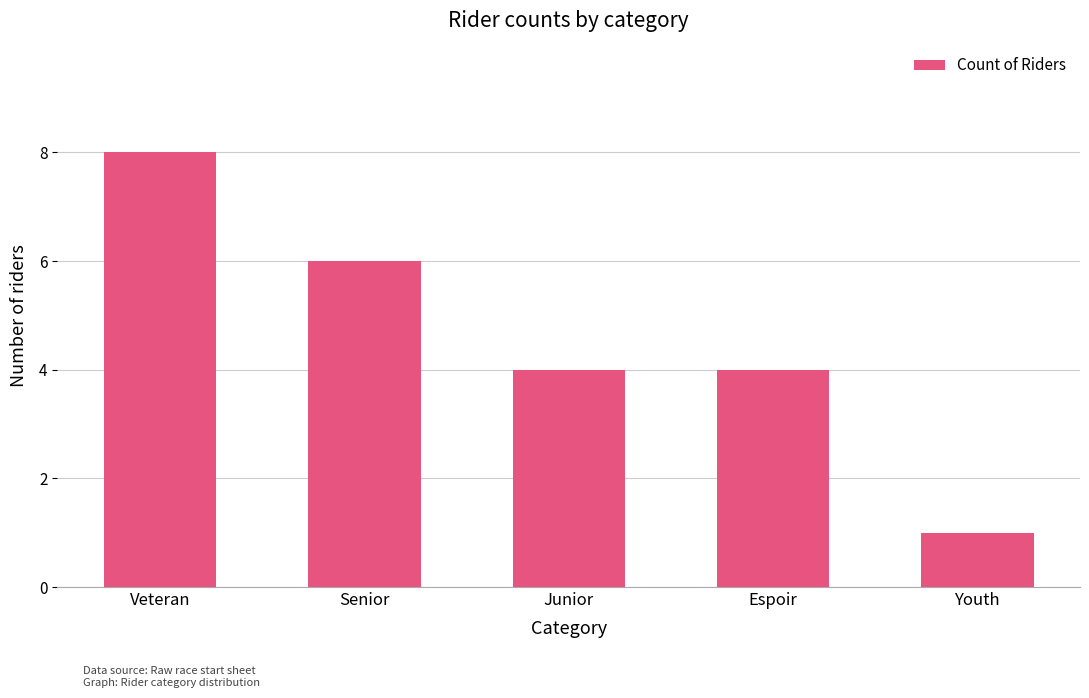

At which category does the chart reach its minimum across all series?

Youth